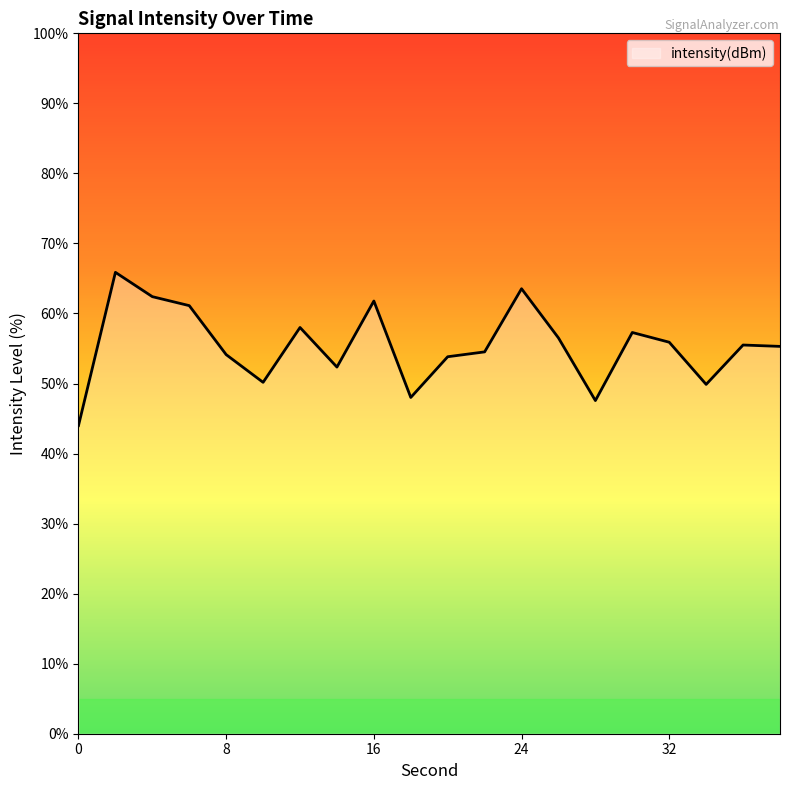

What is the difference between the maximum and minimum values?

21.9